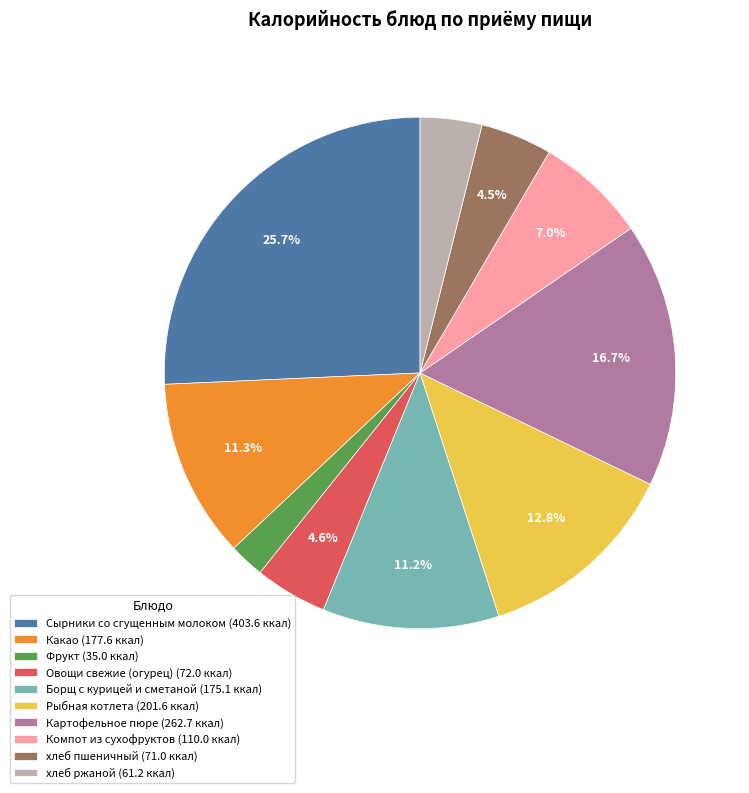

What is the ratio of the value at хлеб пшеничный to the value at Компот из сухофруктов?

0.6